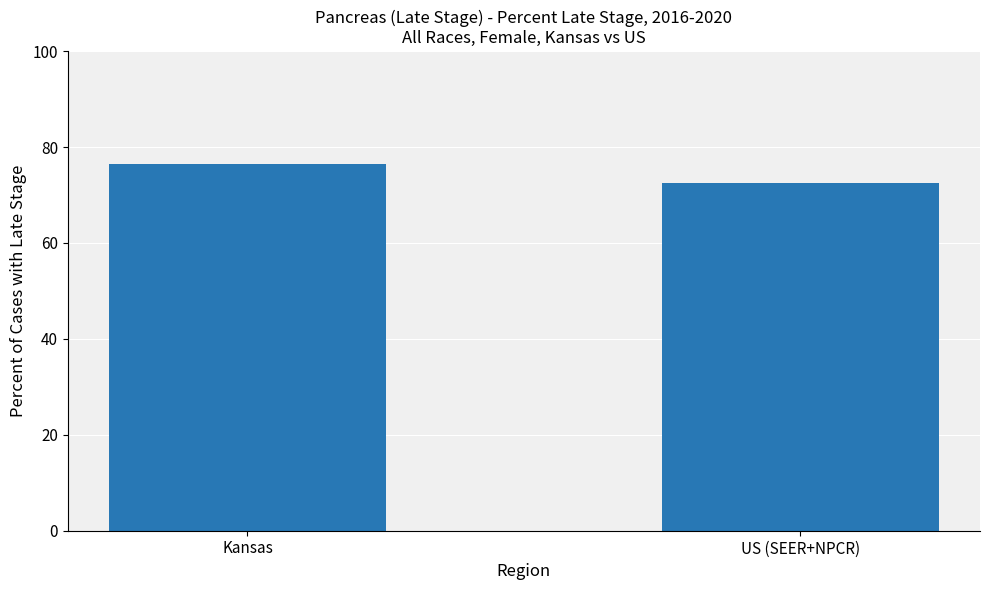

Between US (SEER+NPCR) and Kansas, which is larger?

Kansas